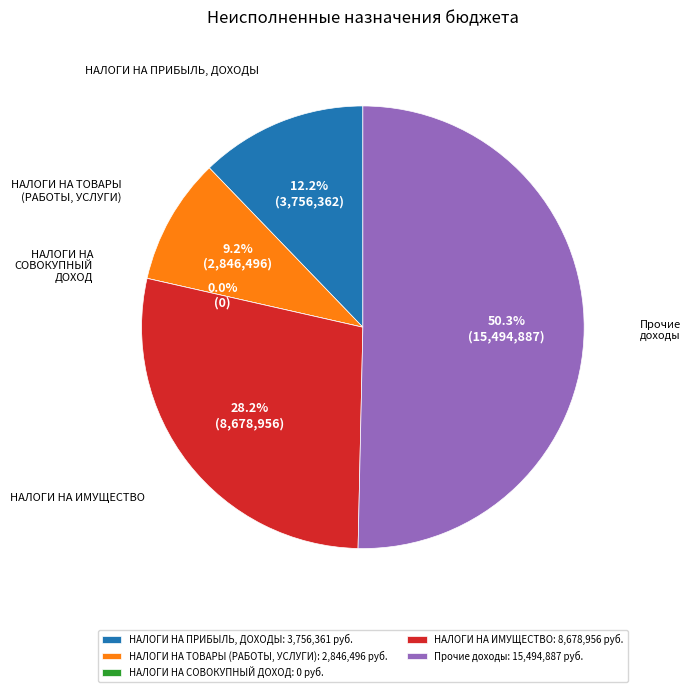

Which slice is the smallest?

НАЛОГИ НА СОВОКУПНЫЙ ДОХОД